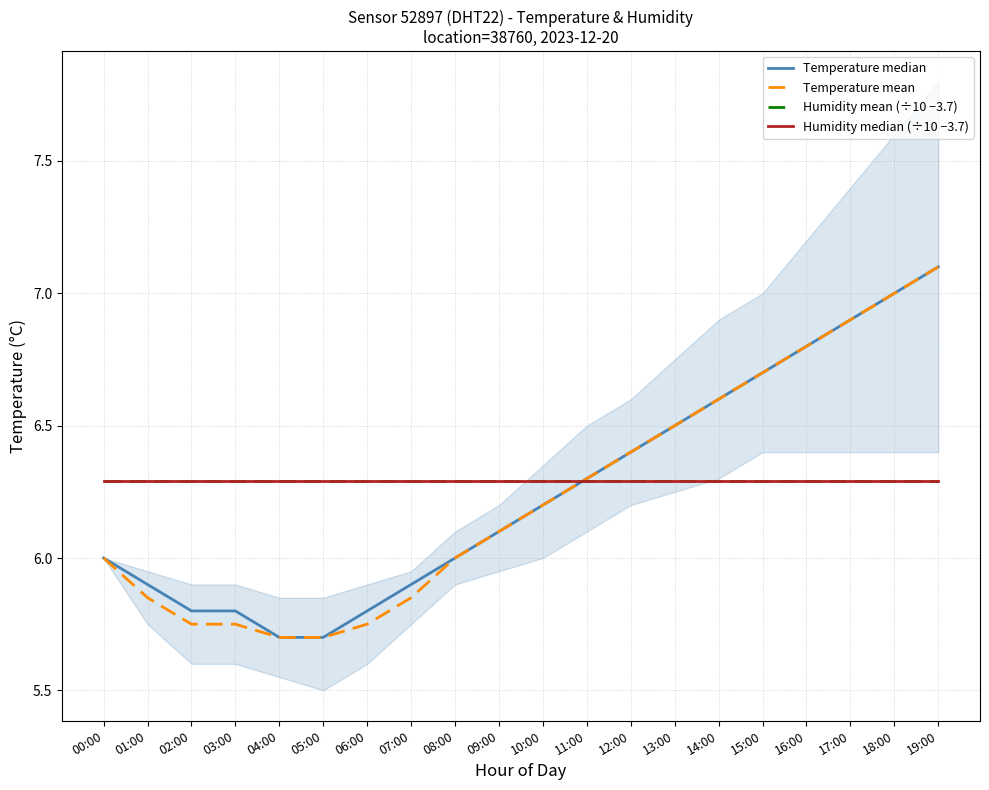

Where is Temperature median nearest to the value 6?

00:00